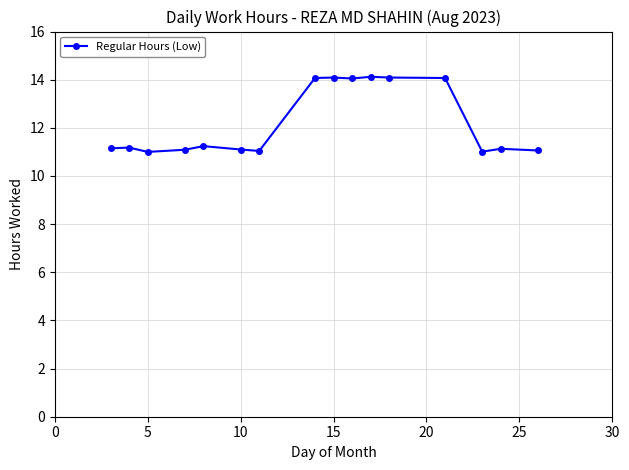

What is the average value?

12.2